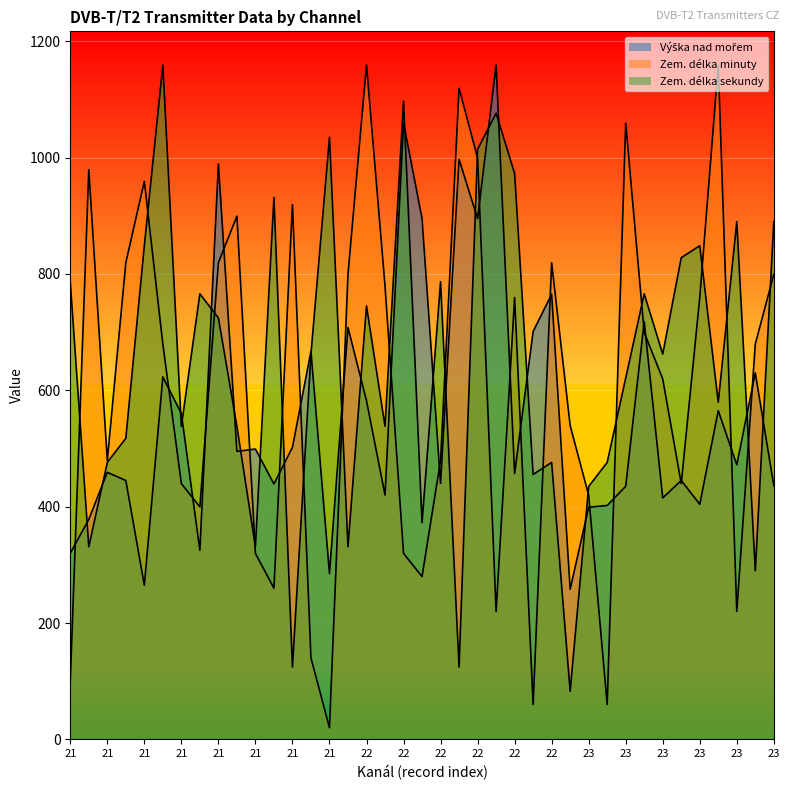

Is the value of Zem. délka sekundy at 21 greater than the value of Zem. délka minuty at 23?

Yes